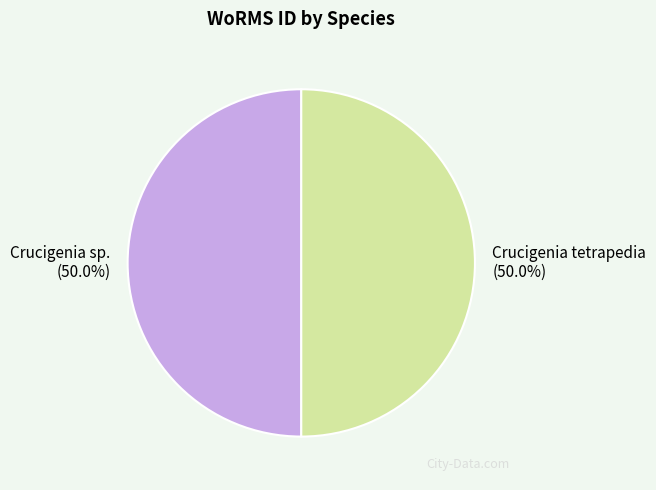

What percentage is the Crucigenia tetrapedia slice, to the nearest percent?

50%